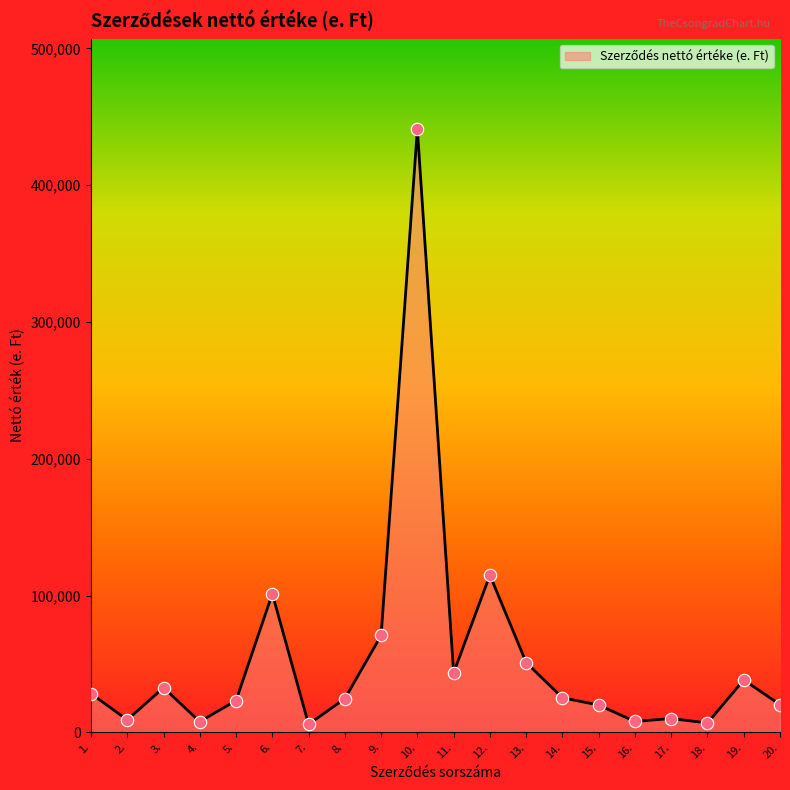

What is the change in value from 11. to 14.?

-18253.5